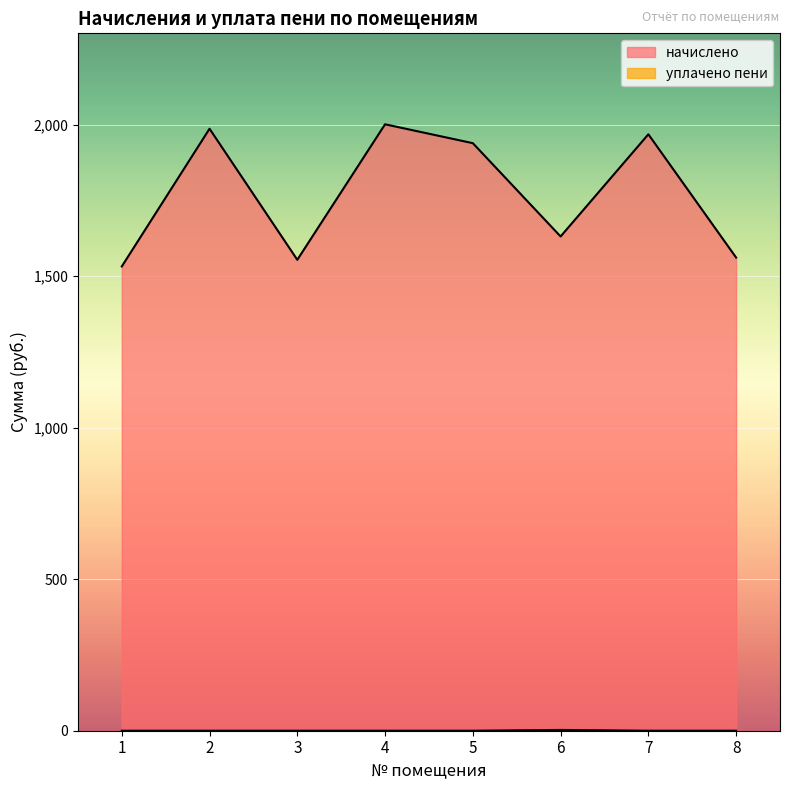

Read the начислено value at 5.

1939.3